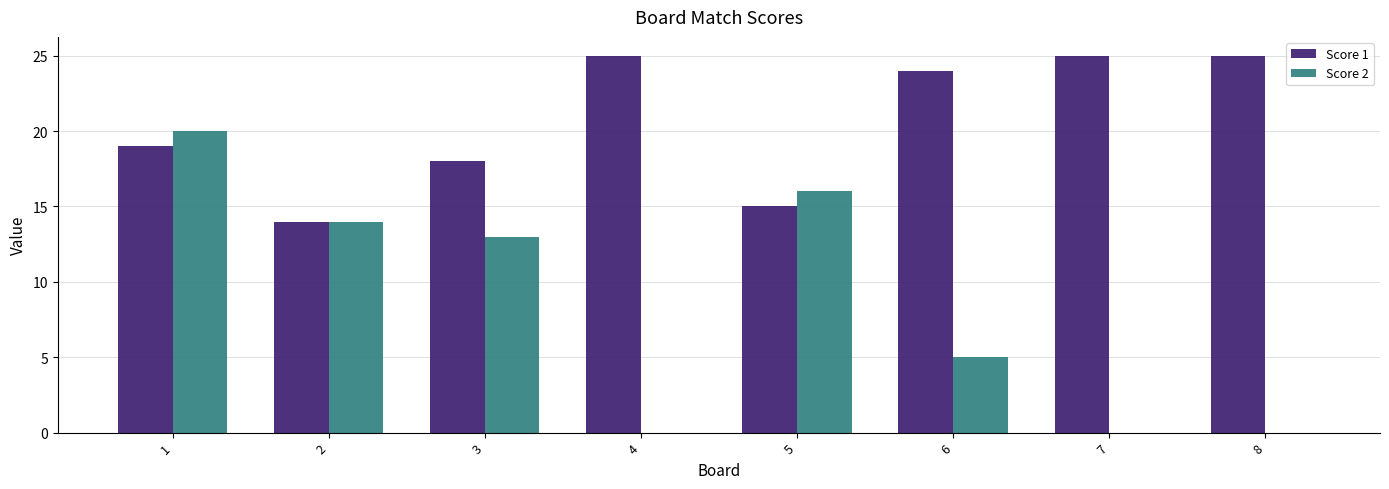

At which category is the sum across all series the highest?

1